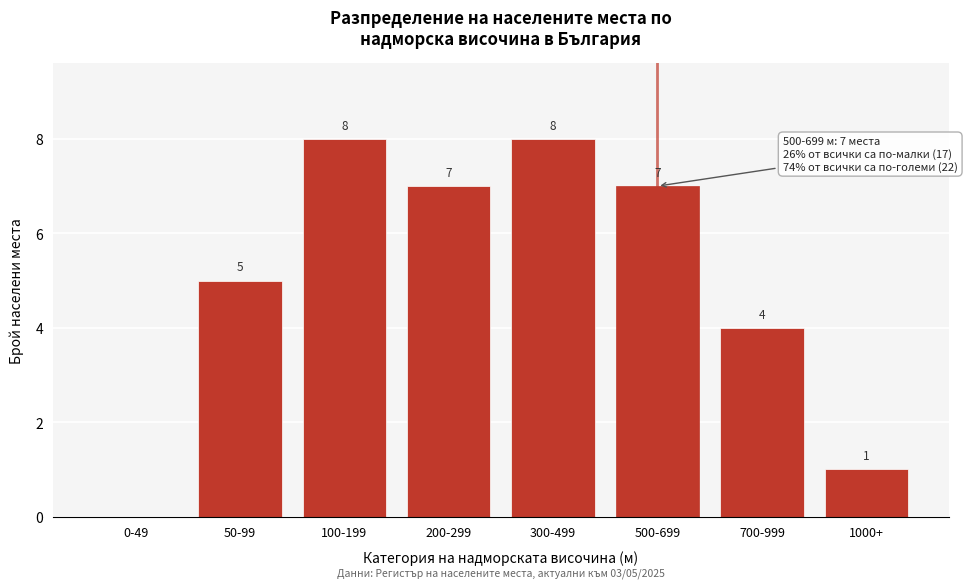

Reading left to right, what are all the values shown in this chart?

0-49=0	50-99=5	100-199=8	200-299=7	300-499=8	500-699=7	700-999=4	1000+=1